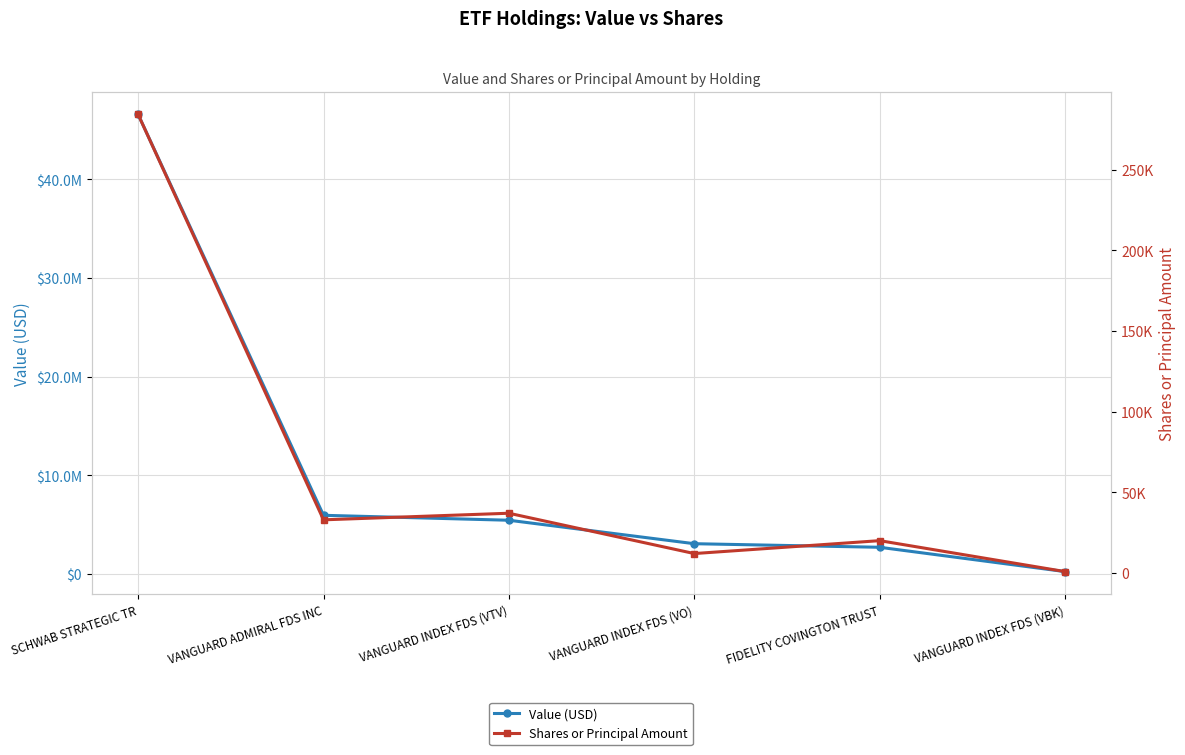

Between SCHWAB STRATEGIC TR and FIDELITY COVINGTON TRUST, which series saw the biggest shift?

Value (USD)